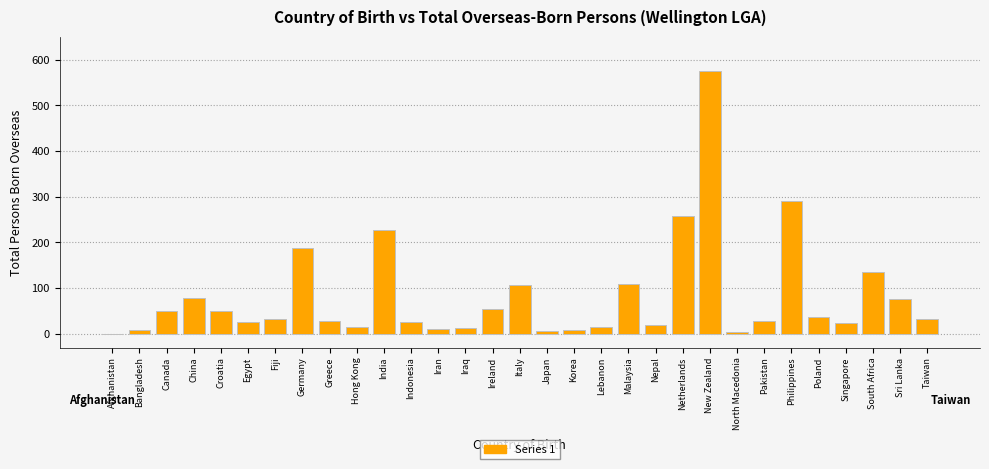

Approximately how many times larger is the value at Croatia compared to South Africa?

0.4